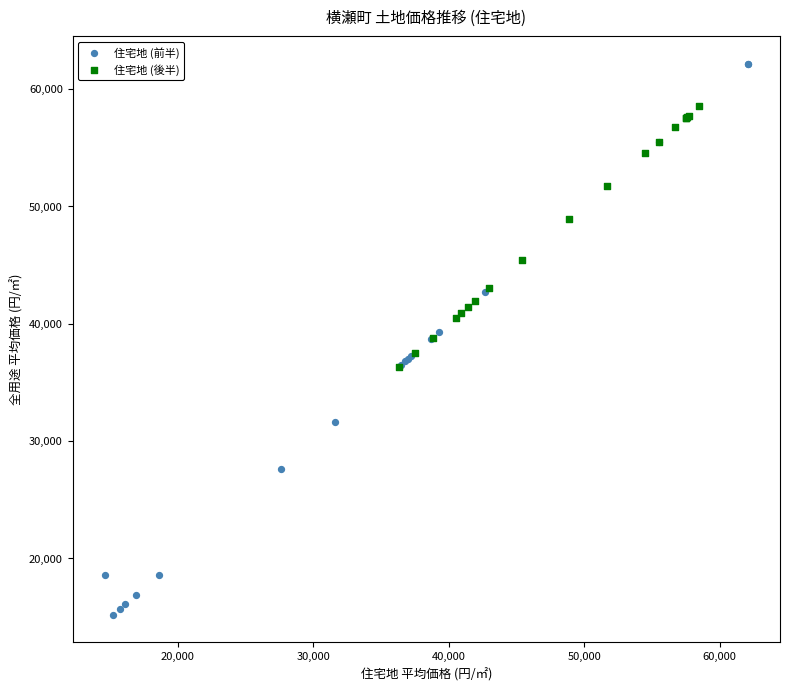

Which series reaches the maximum Y coordinate?

住宅地 (前半)